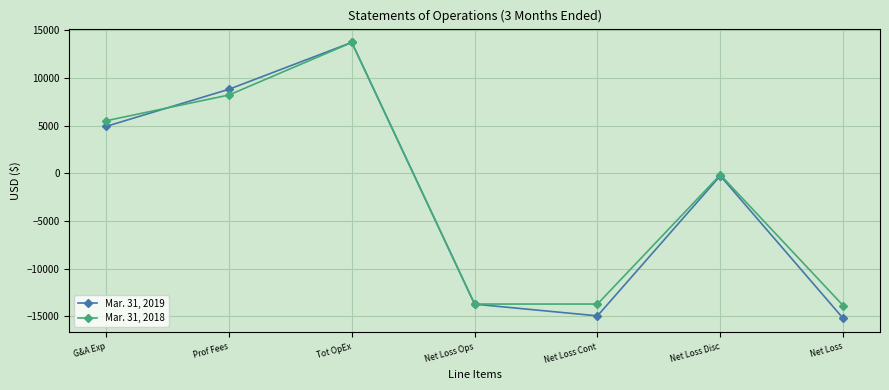

How many lines are shown in the chart?

2